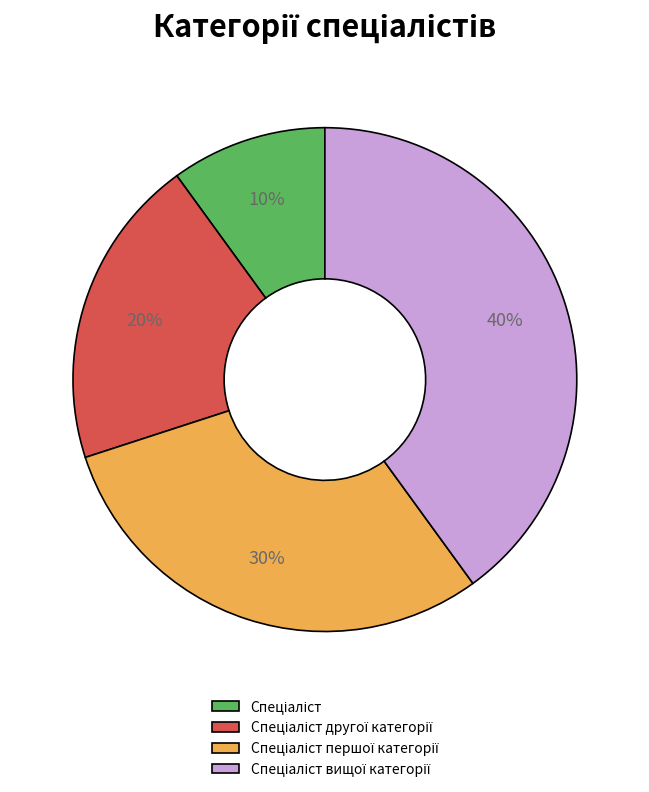

To the nearest percent, what is the average slice percentage?

25%